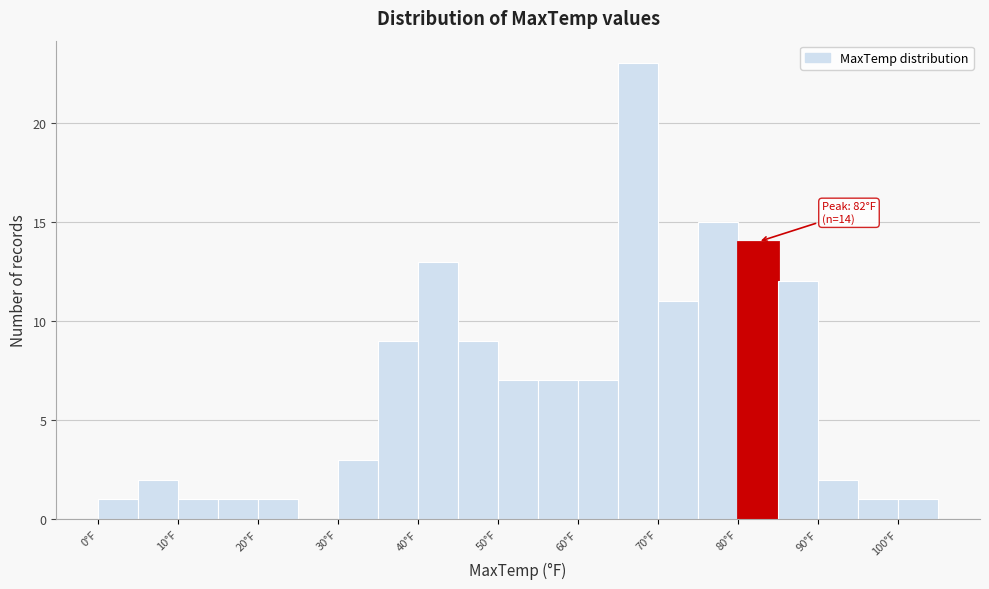

Over which range of the x-axis is the bar tallest?

65 to 70